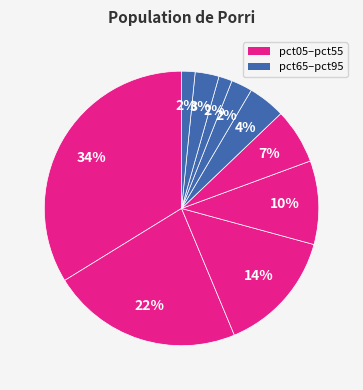

Rank the categories by value from lowest to highest.

pct95, pct75, pct65, pct85, pct55, pct45, pct35, pct25, pct15, pct05